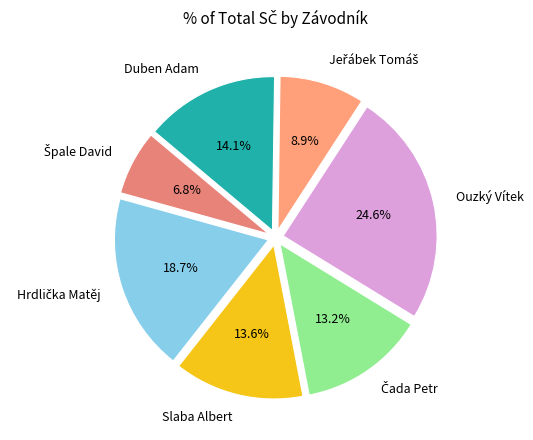

Which category has the biggest portion of the pie?

Ouzký Vítek